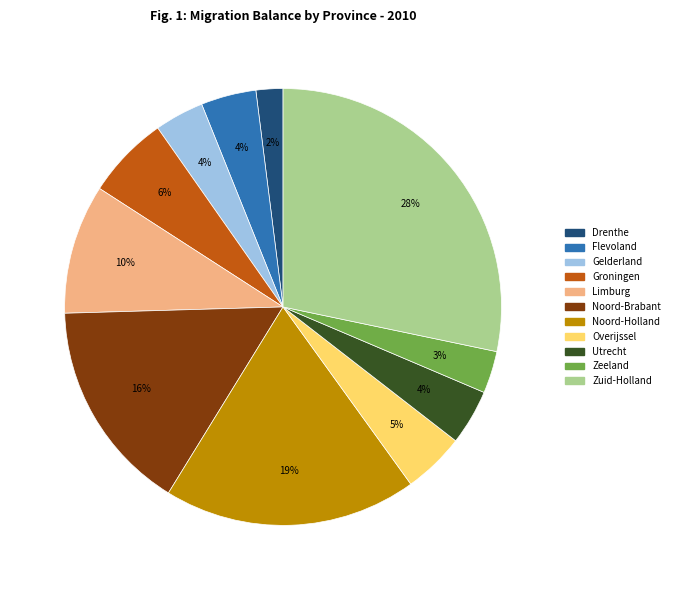

What percentage is the Noord-Holland slice, to the nearest percent?

19%